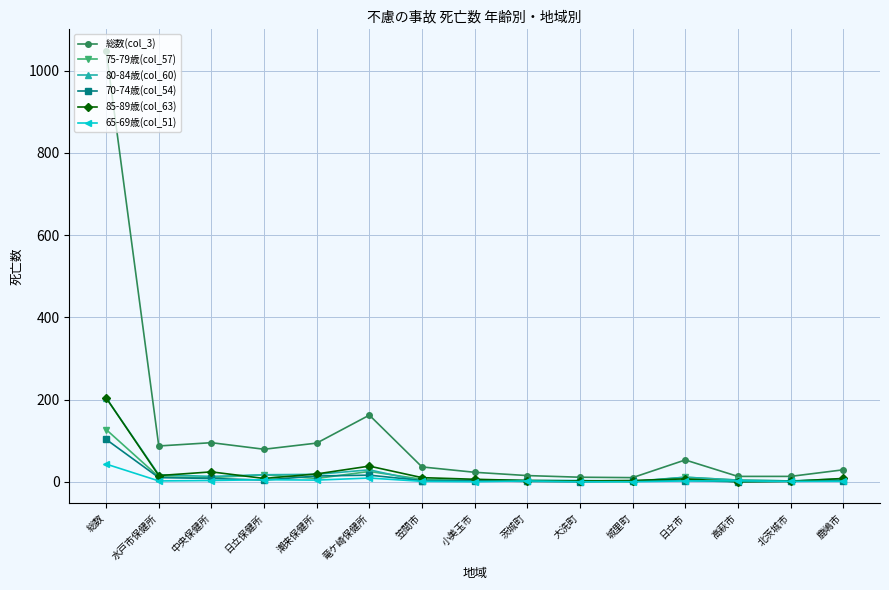

What is the spread (max minus min) of values at 大洗町?

11